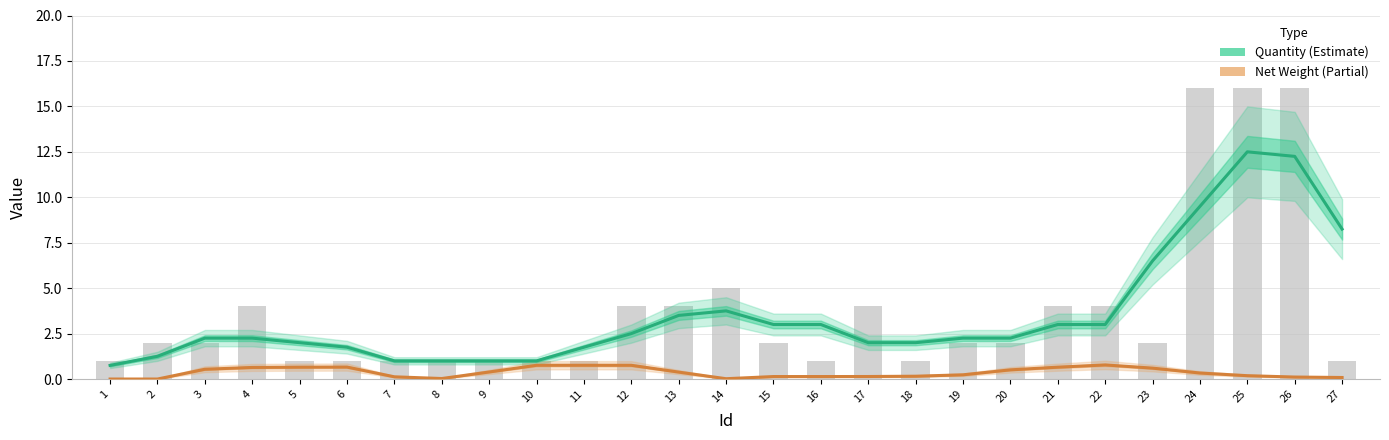

Rank the series at 8 from lowest to highest value.

Net Weight (smoothed), Quantity (smoothed)